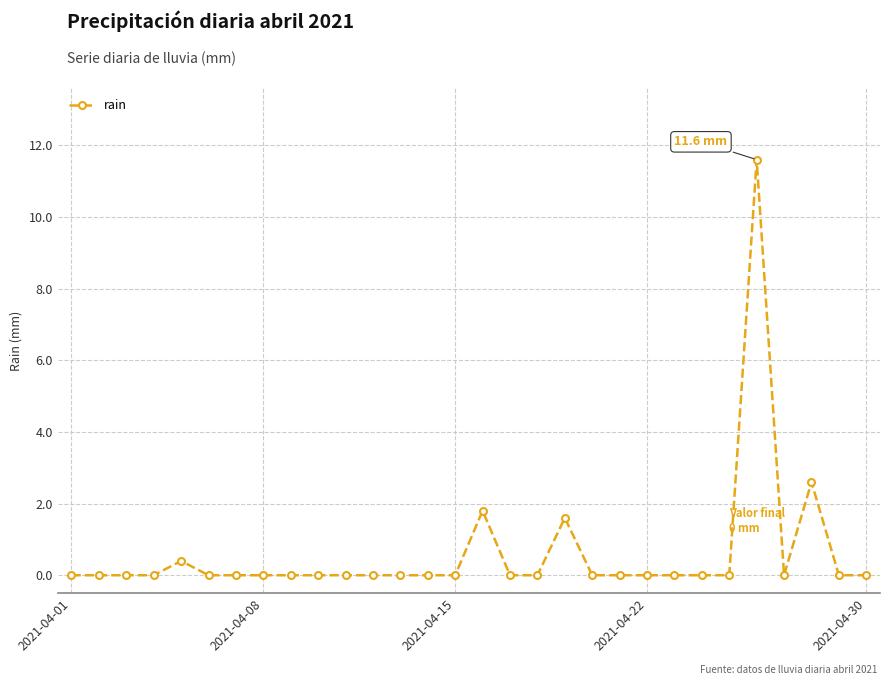

What is the greatest value displayed?

11.6